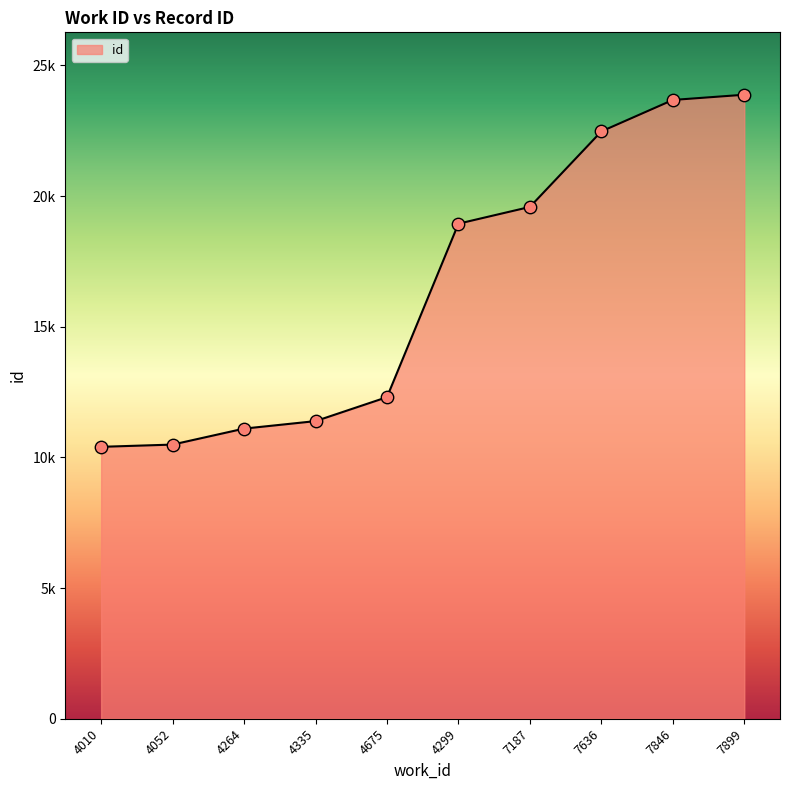

What is the change in value from 4335 to 7899?

+12491